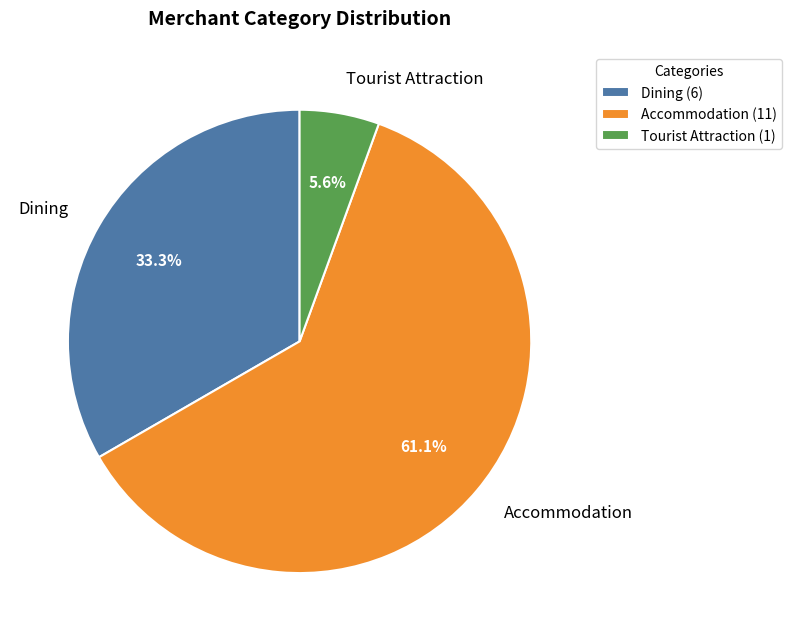

Combined, do Tourist Attraction and Accommodation account for over 50%?

Yes